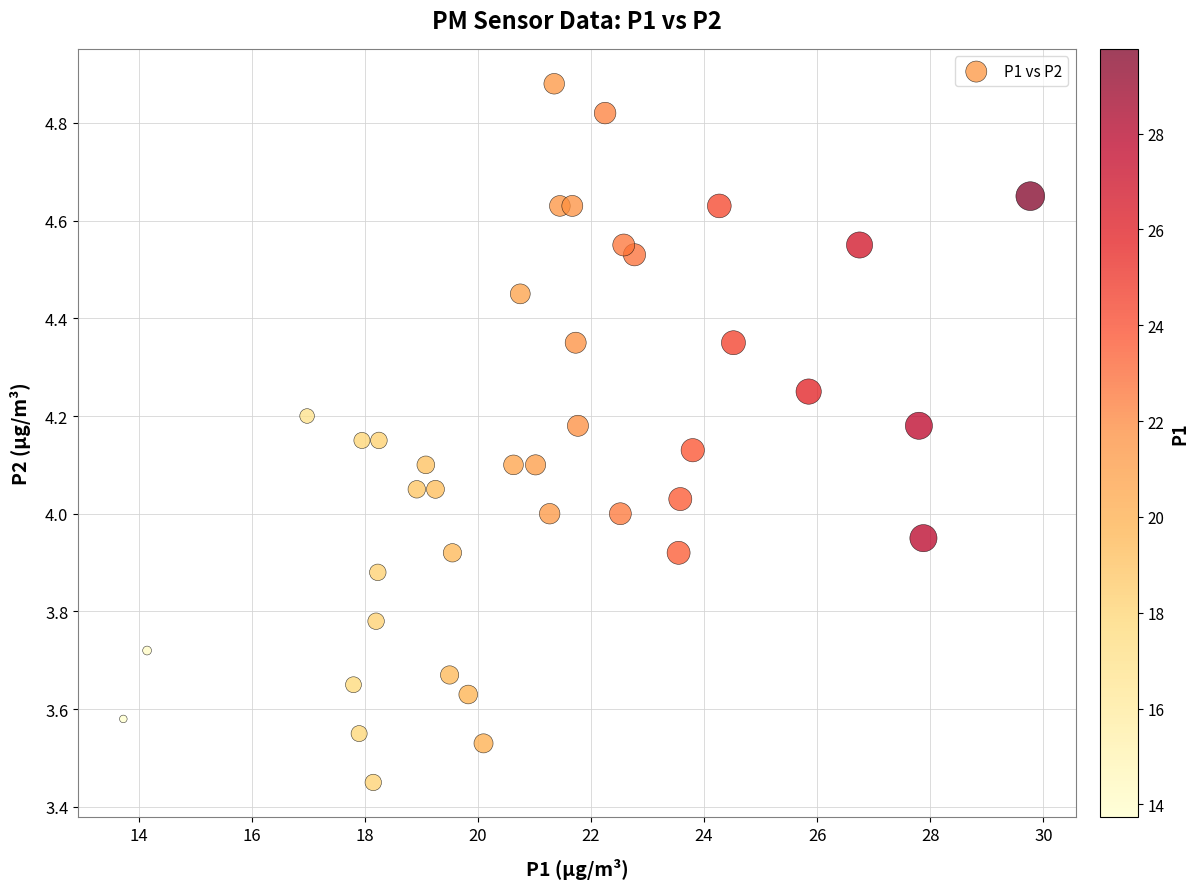

What is the range of X values (max minus min)?

16.0